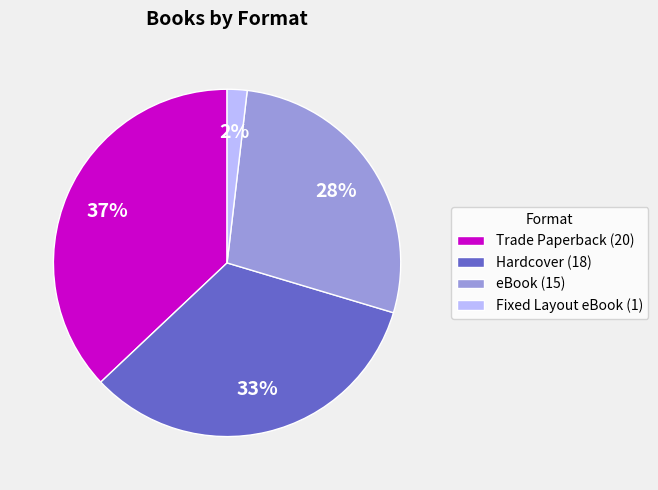

What percentage is the eBook (15) slice, to the nearest percent?

28%